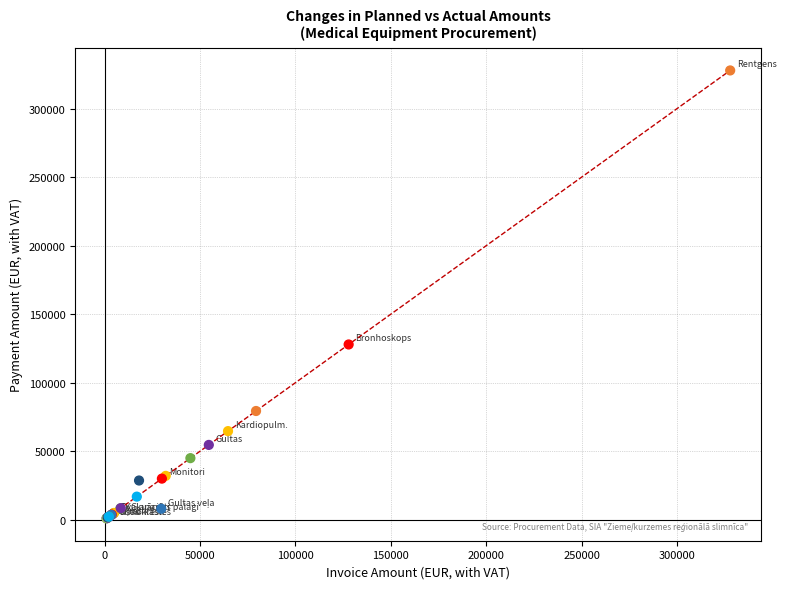

What Y value in the scatter plot is closest to 164454?

127892.9